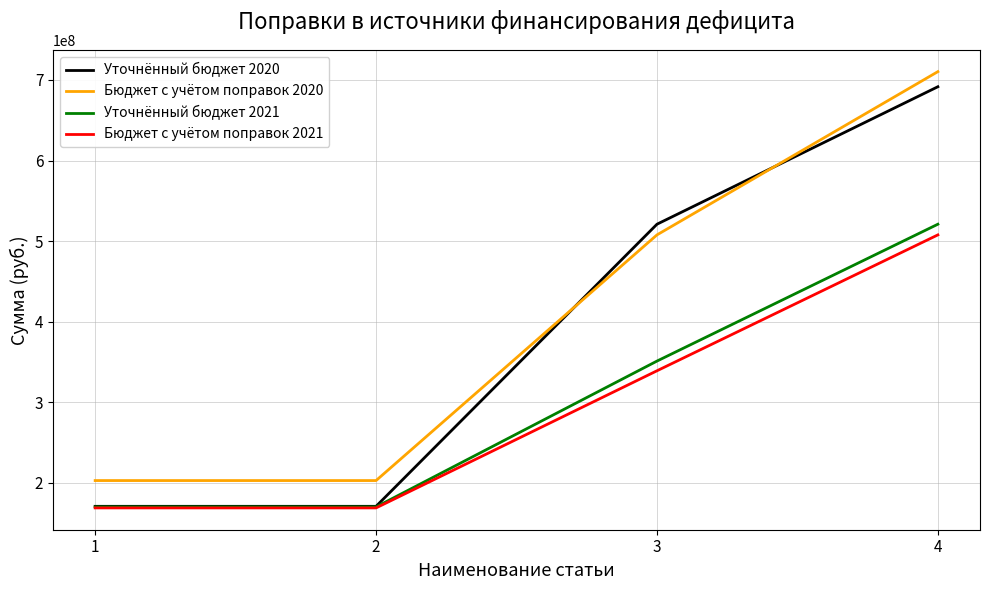

How many intersections are there between Бюджет с учётом поправок 2020 and Уточнённый бюджет 2020?

2